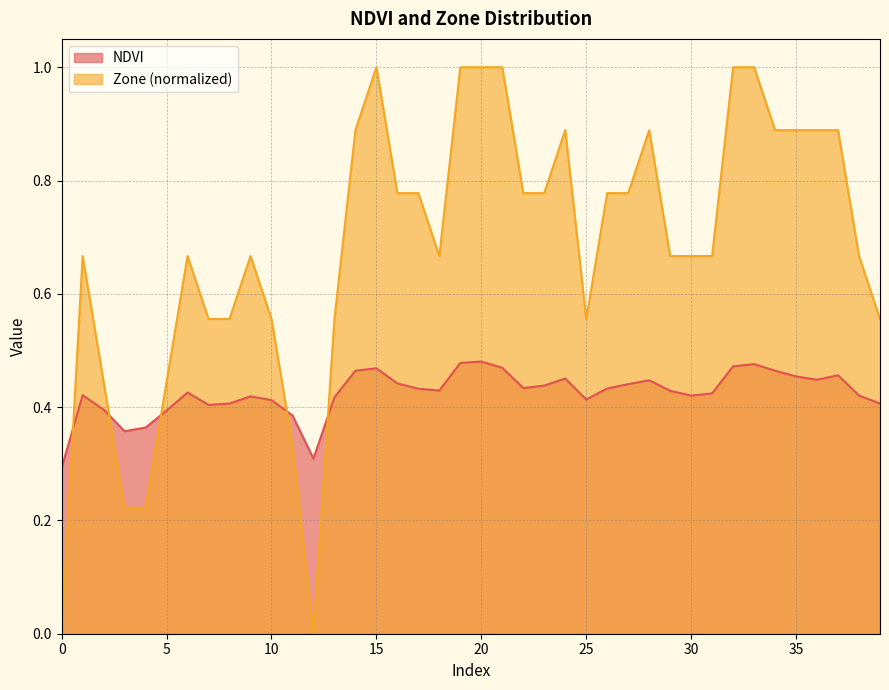

Between which two adjacent categories do Zone and NDVI first intersect?

0 and 1